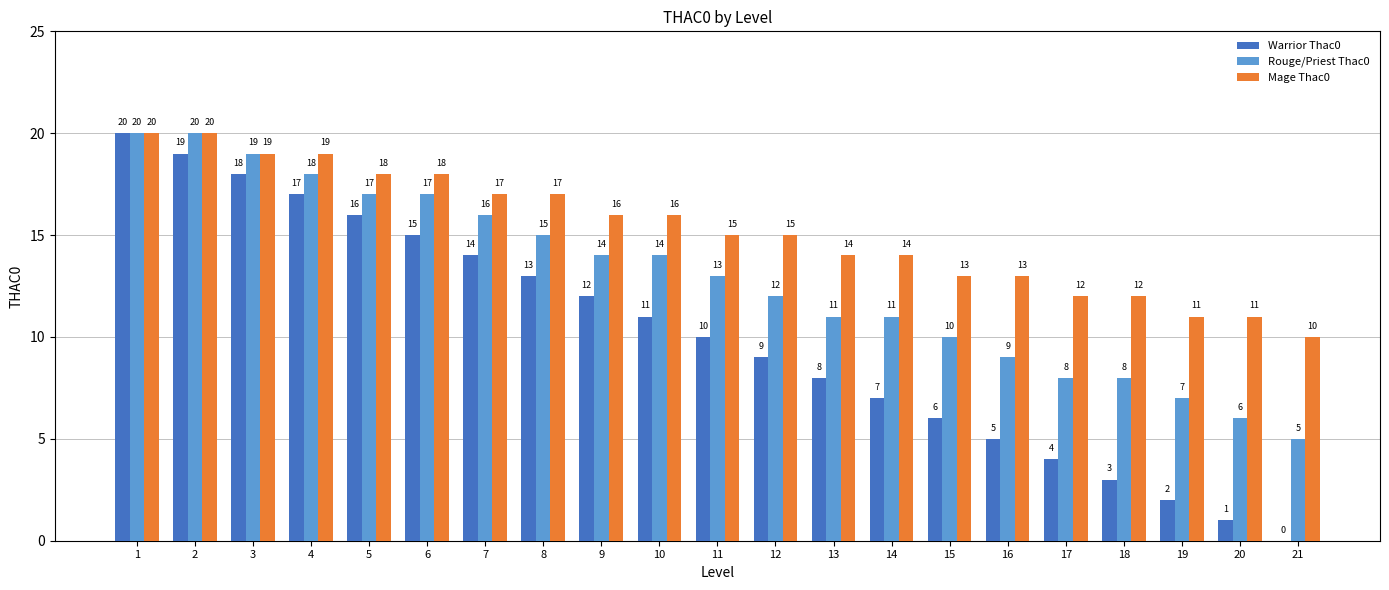

Does the chart contain stacked bars?

No